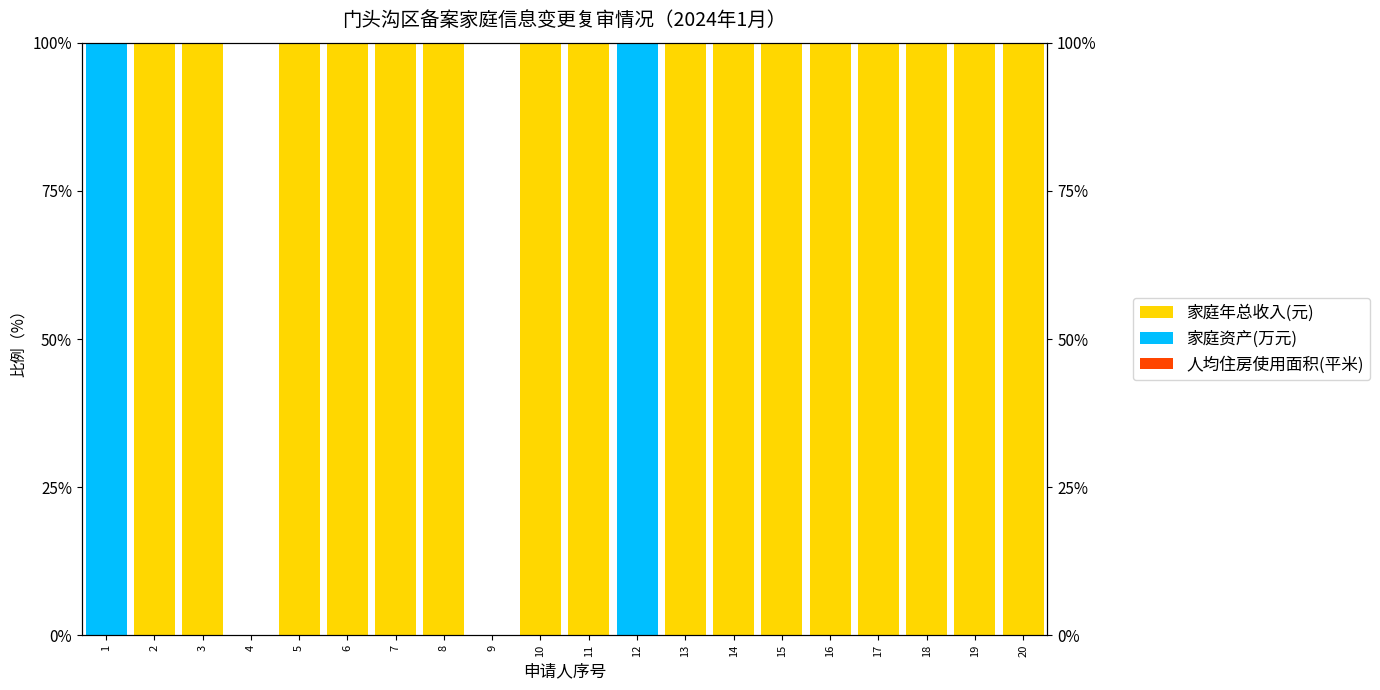

Is it true that 人均住房使用面积(平米) equals 0.0 at 5?

True